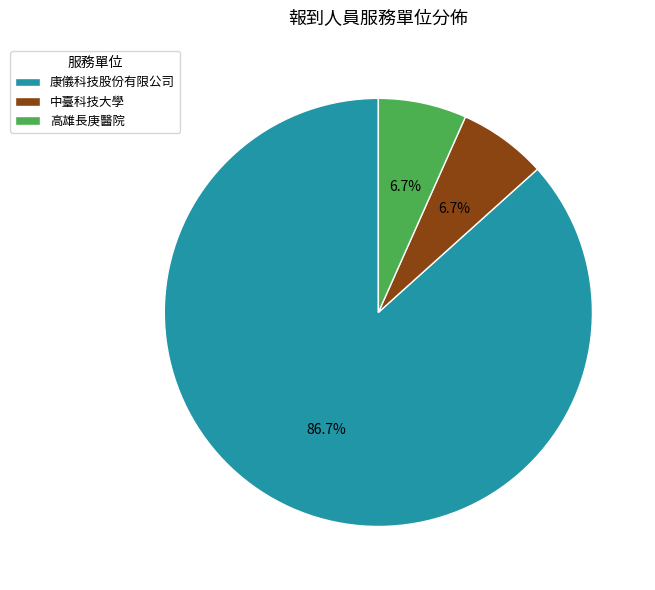

To the nearest percent, what is the combined percentage of 康儀科技股份有限公司 and 中臺科技大學?

93%